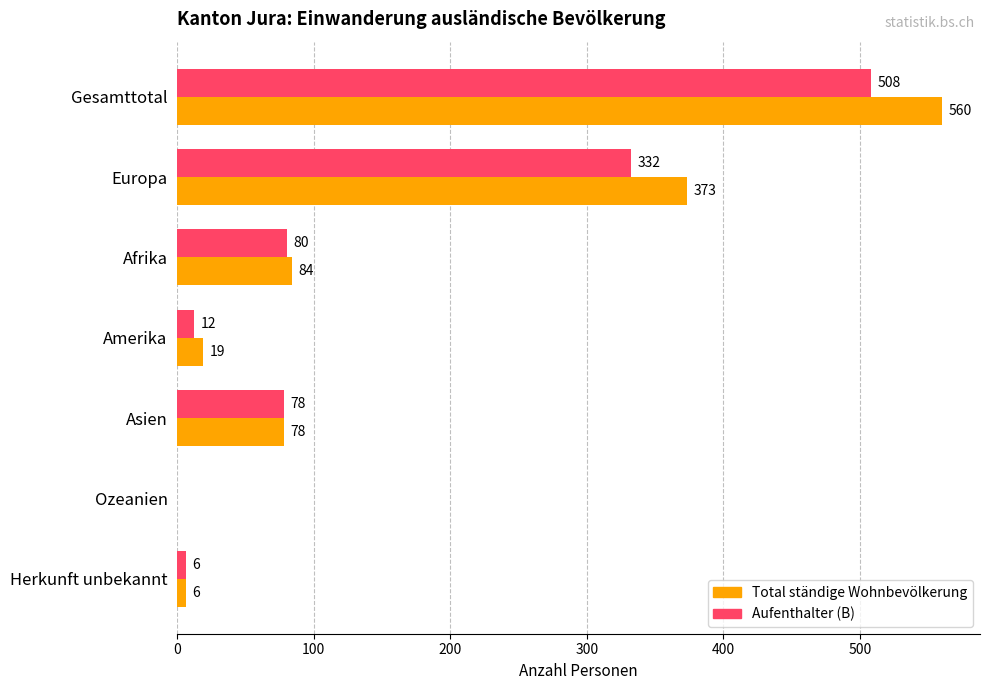

What is the greatest value displayed?

560